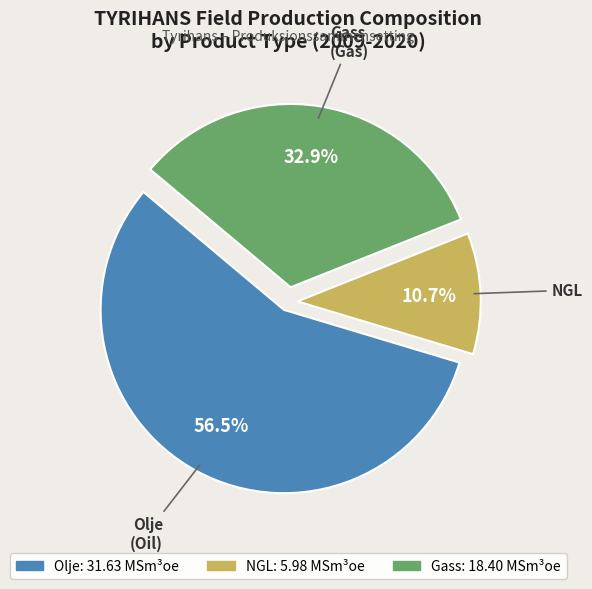

Does any single category account for the majority?

Yes